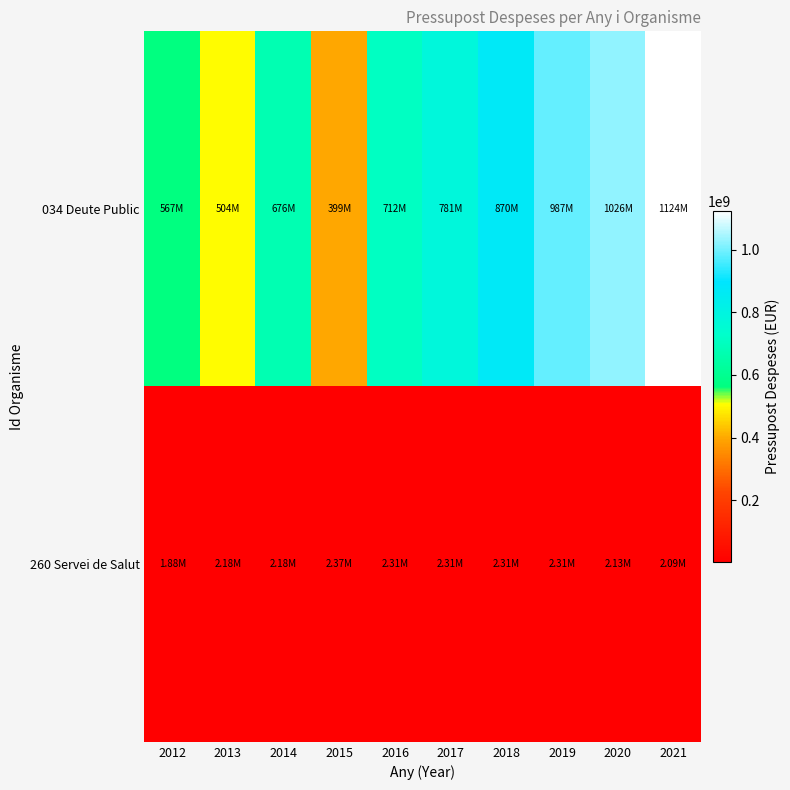

Rank the series by their maximum value, from lowest to highest.

260 Servei de Salut, 034 Deute Public